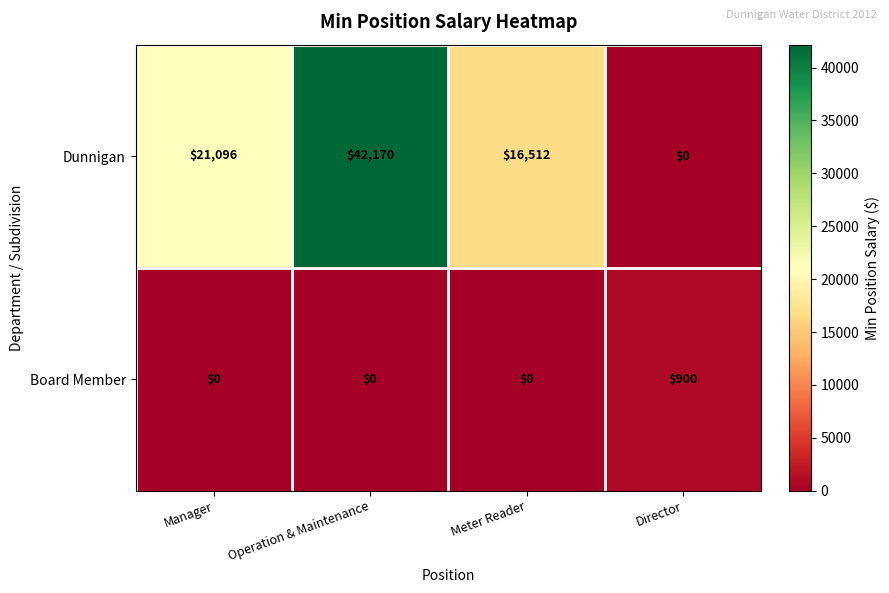

Which series changed the most between Meter Reader and Director?

Dunnigan